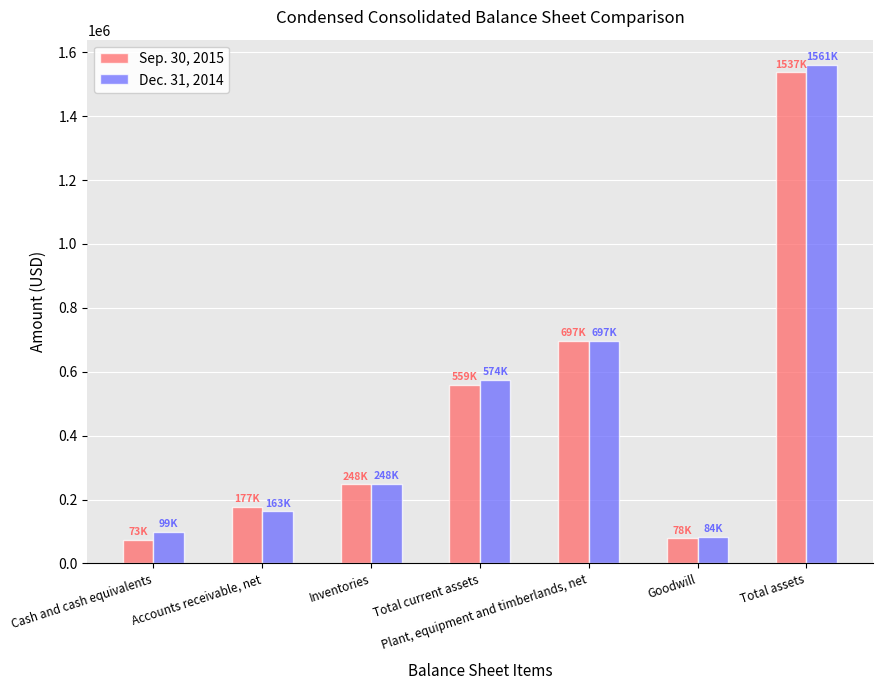

What is the value of the Sep. 30, 2015 bar at the 3rd from the left?

248086